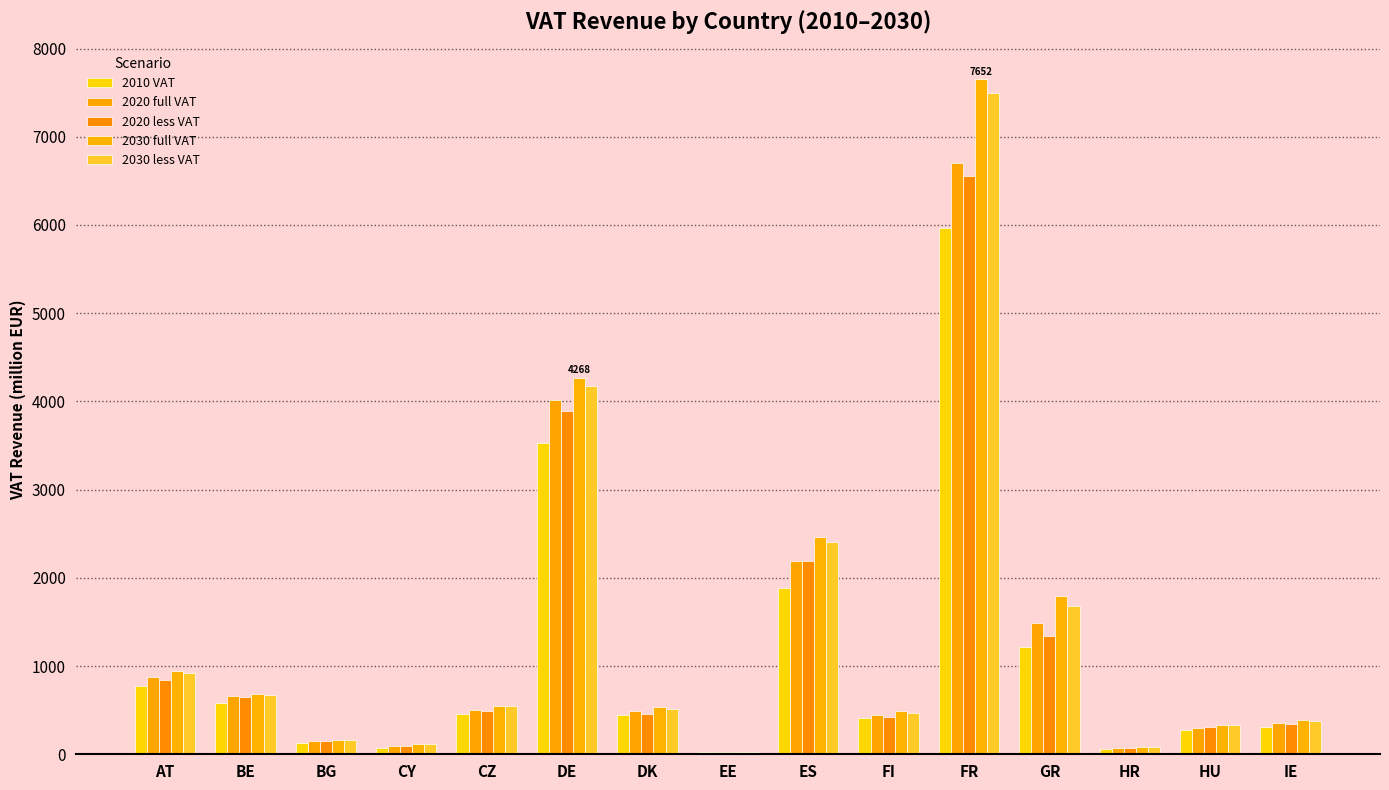

Reading left to right, list all the values displayed in this chart.

2010 VAT: 773.9	586.8	128.2	73.7	451.0	3529.3	447.3	22.4	1879.8	410.3	5961.9	1218.2	62.7	277.9	305.2
2020 full VAT: 871.9	662.5	151.8	96.7	504.7	4013.1	494.7	24.9	2191.8	448.2	6697.2	1493.2	71.7	301.4	352.0
2020 less VAT: 843.0	644.0	150.0	88.5	495.6	3891.3	458.8	24.9	2191.5	425.0	6551.0	1343.2	69.9	304.9	343.1
2030 full VAT: 943.7	688.6	166.6	119.3	549.3	4267.8	539.9	28.6	2464.9	485.9	7651.5	1796.7	84.2	330.2	388.9
2030 less VAT: 925.6	666.4	165.9	114.0	543.1	4179.3	510.8	28.3	2411.6	469.5	7500.8	1678.3	84.2	333.2	372.8